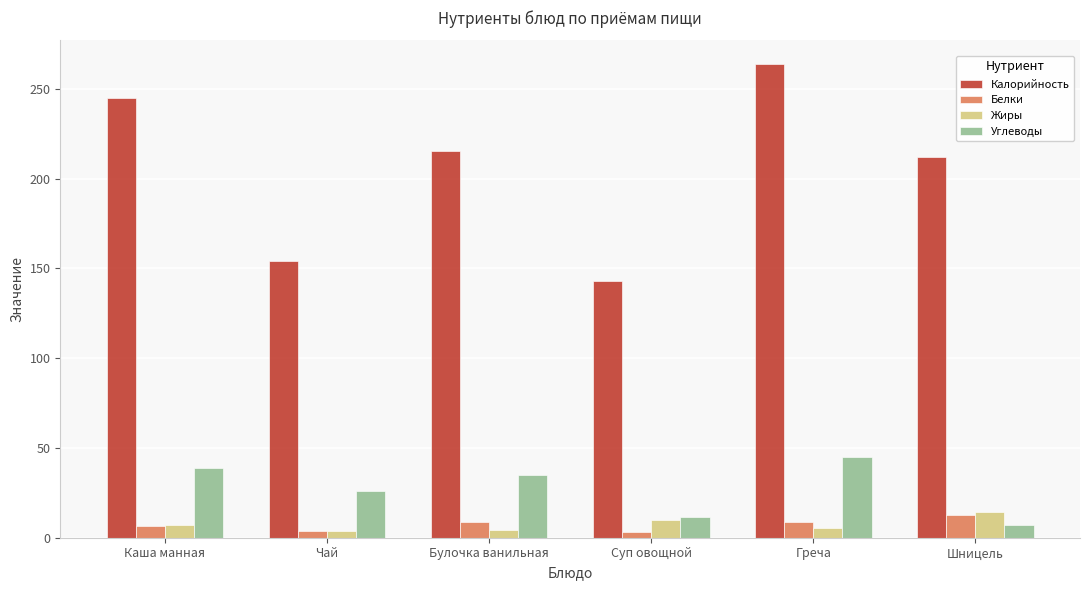

What is the sum of all Углеводы values?

163.0